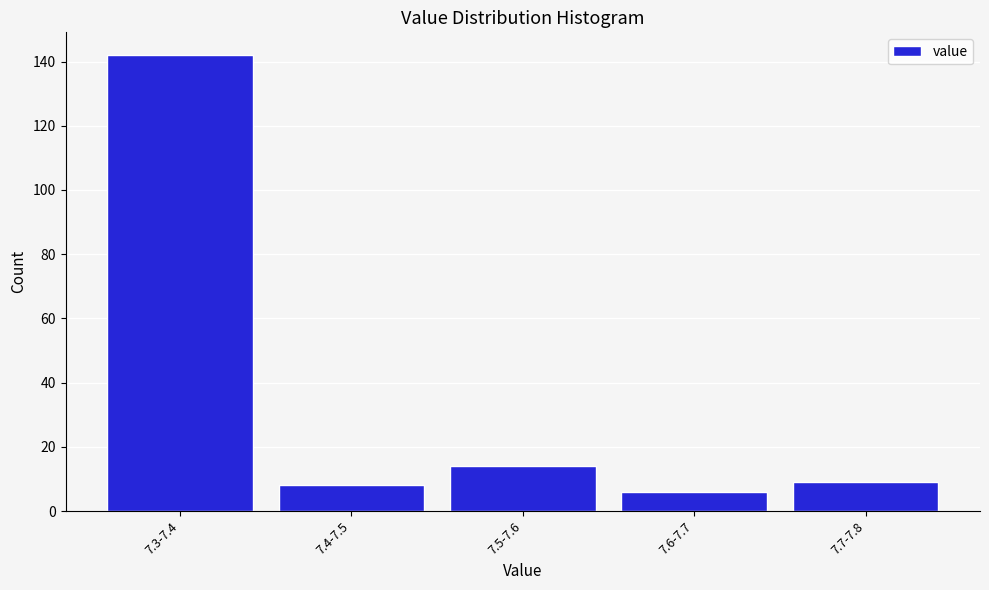

Reading left to right, list all the values displayed in this chart.

142	8	14	6	9